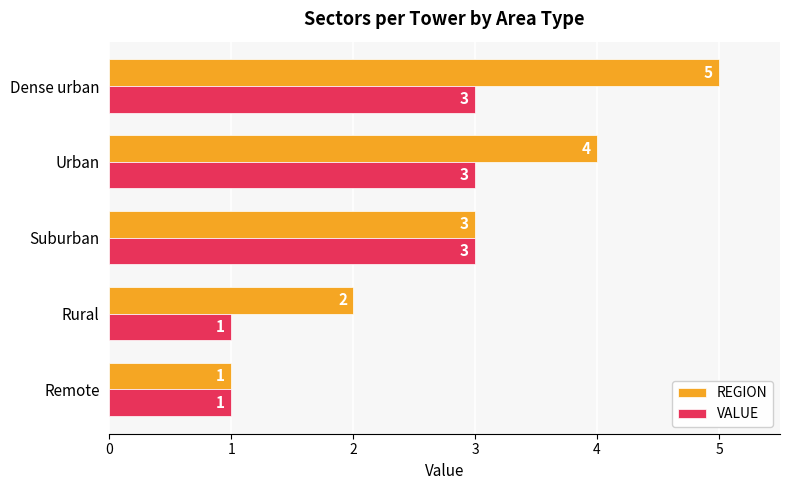

Which label corresponds to the largest value in the chart?

Dense urban